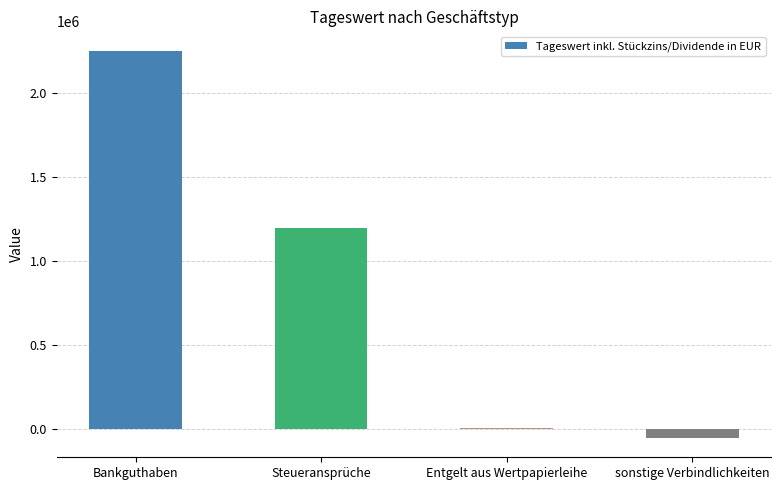

What is the sum of all values?

3388072.1